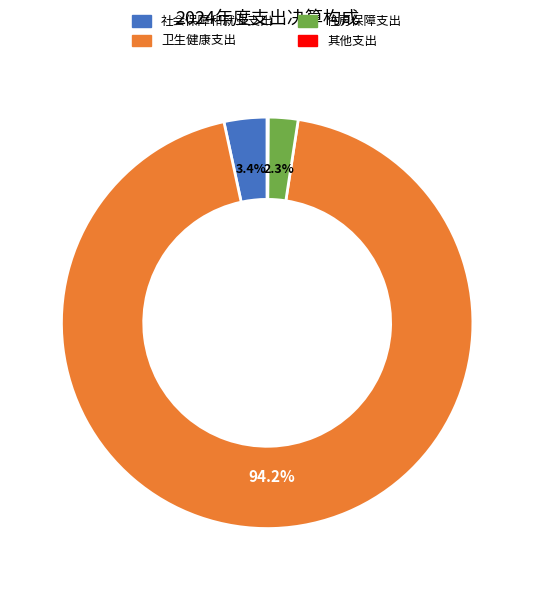

Does any single category account for the majority?

Yes